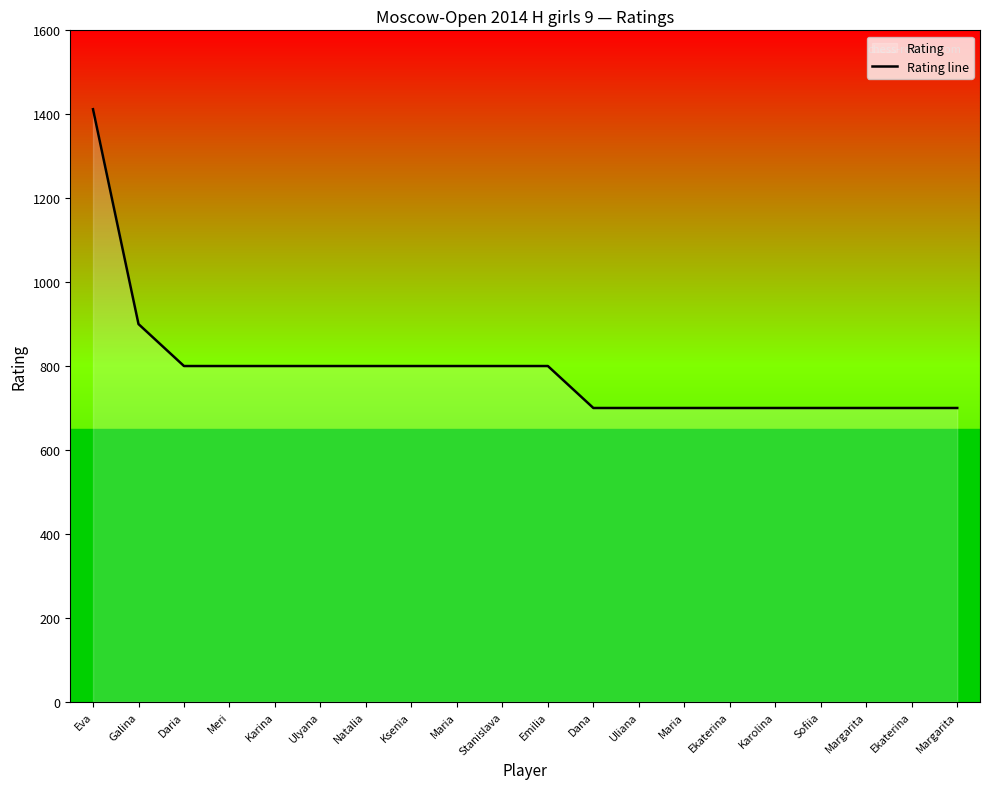

Rank the categories by value from lowest to highest.

Dana, Uliana, Maria, Ekaterina, Karolina, Sofiia, Margarita, Ekaterina, Margarita, Daria, Meri, Karina, Ulyana, Natalia, Ksenia, Maria, Stanislava, Emilia, Galina, Eva